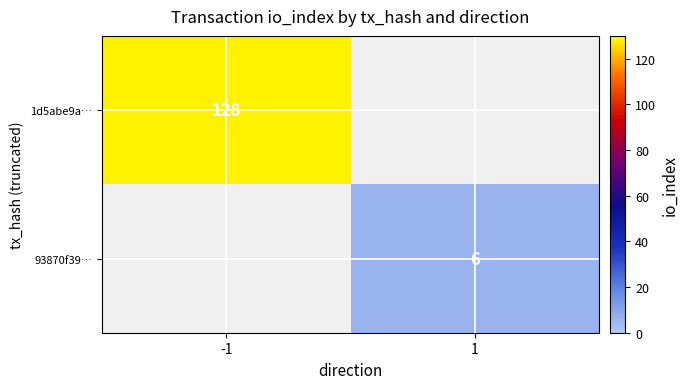

The value of 93870f39… at 1 is 6. True or false?

True